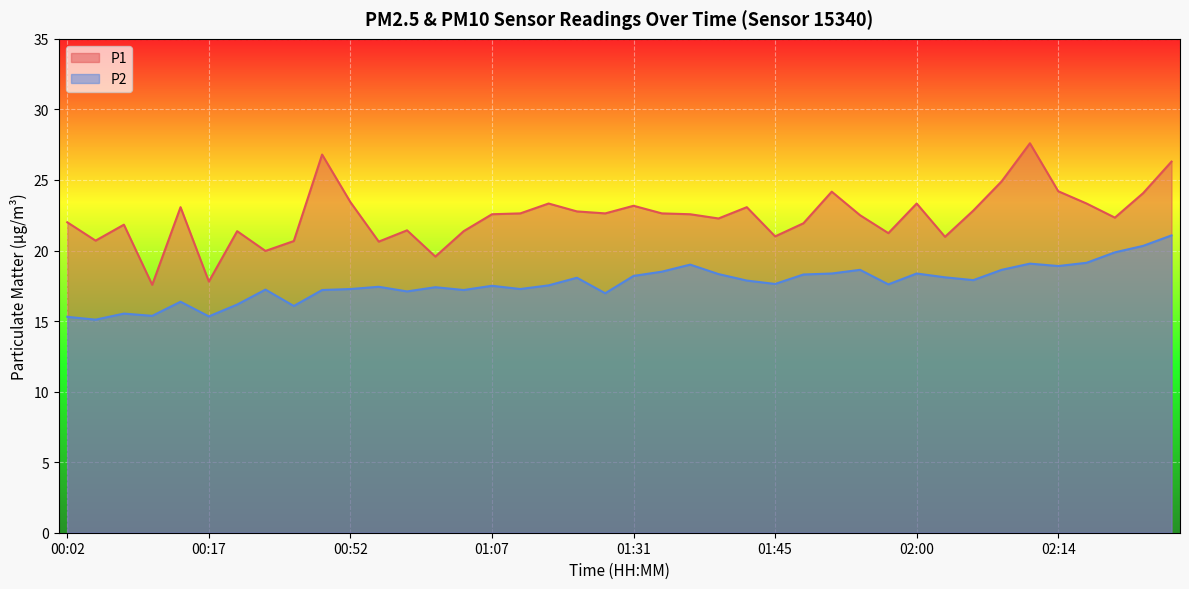

At how many categories does at least one series exceed 21?

31